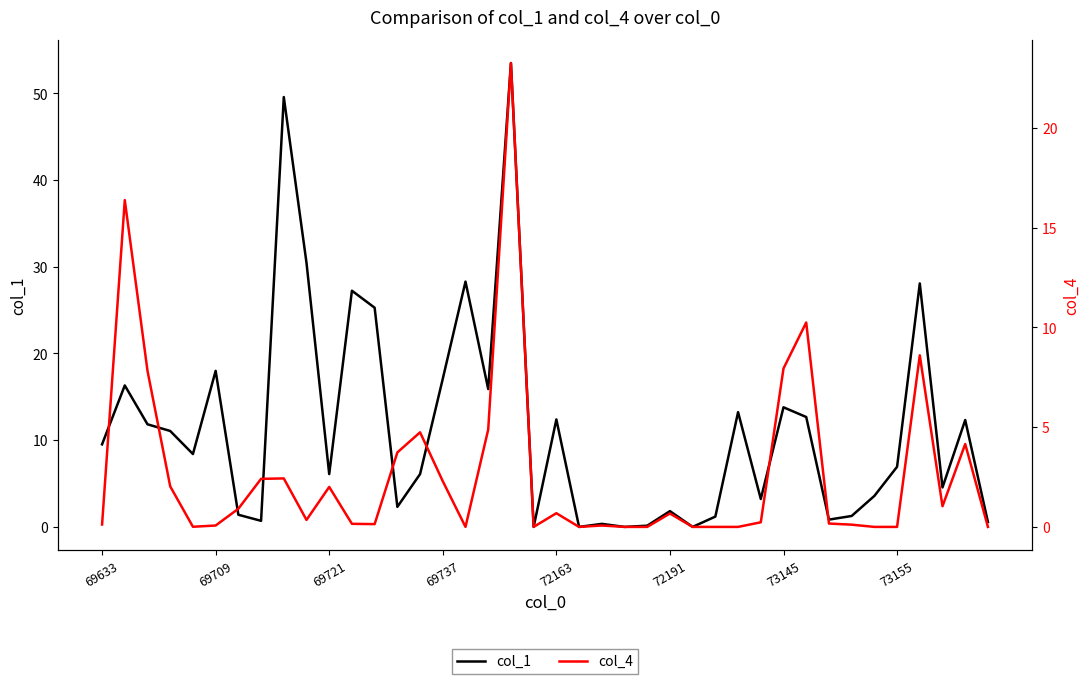

At how many categories does at least one series exceed 10?

18